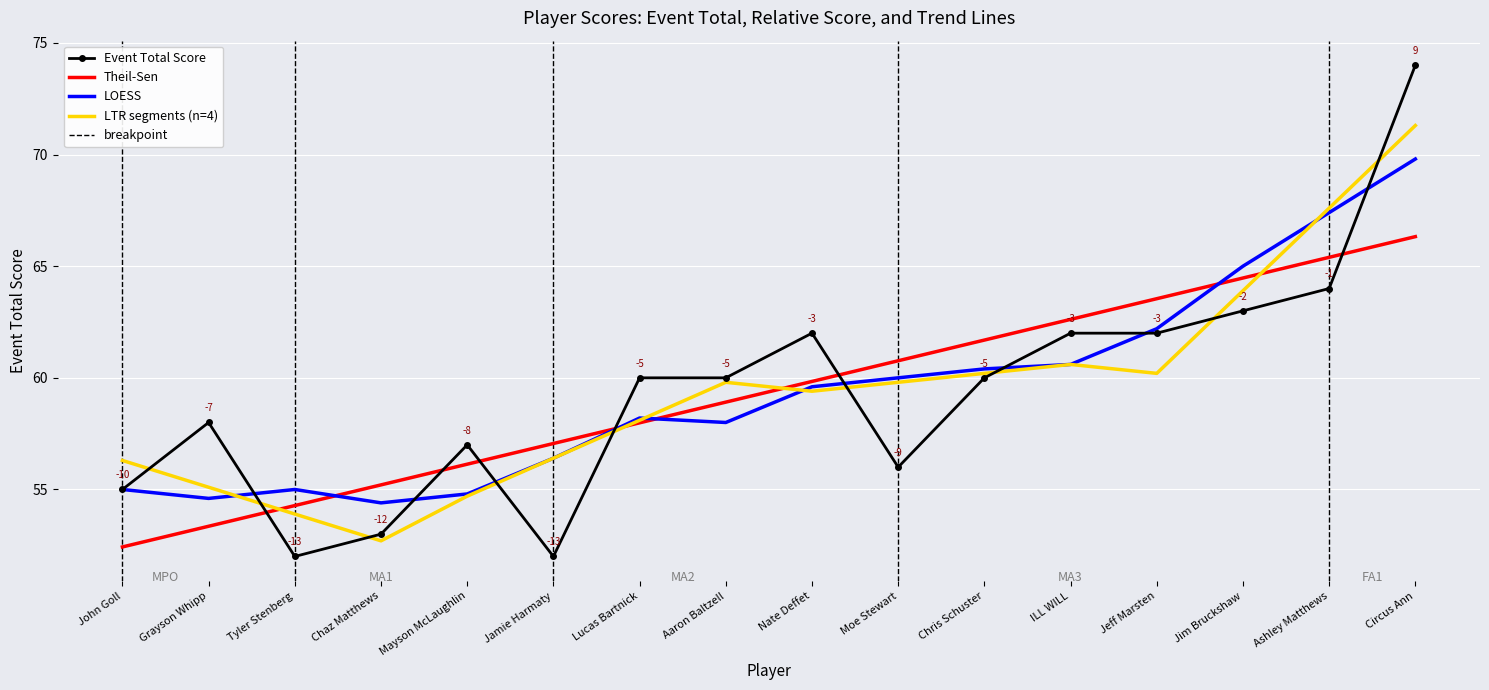

Reading left to right, what are all the values shown in this chart?

event_total_score: John Goll=55	Grayson Whipp=58	Tyler Stenberg=52	Chaz Matthews=53	Mayson McLaughlin=57	Jamie Harmaty=52	Lucas Bartnick=60	Aaron Baltzell=60	Nate Deffet=62	Moe Stewart=56	Chris Schuster=60	ILL WILL=62	Jeff Marsten=62	Jim Bruckshaw=63	Ashley Matthews=64	Circus Ann=74
round_total_score: John Goll=55	Grayson Whipp=58	Tyler Stenberg=52	Chaz Matthews=53	Mayson McLaughlin=57	Jamie Harmaty=52	Lucas Bartnick=60	Aaron Baltzell=60	Nate Deffet=62	Moe Stewart=56	Chris Schuster=60	ILL WILL=62	Jeff Marsten=62	Jim Bruckshaw=63	Ashley Matthews=64	Circus Ann=74
event_relative_score: John Goll=-10	Grayson Whipp=-7	Tyler Stenberg=-13	Chaz Matthews=-12	Mayson McLaughlin=-8	Jamie Harmaty=-13	Lucas Bartnick=-5	Aaron Baltzell=-5	Nate Deffet=-3	Moe Stewart=-9	Chris Schuster=-5	ILL WILL=-3	Jeff Marsten=-3	Jim Bruckshaw=-2	Ashley Matthews=-1	Circus Ann=9
round_relative_score: John Goll=-10	Grayson Whipp=-7	Tyler Stenberg=-13	Chaz Matthews=-12	Mayson McLaughlin=-8	Jamie Harmaty=-13	Lucas Bartnick=-5	Aaron Baltzell=-5	Nate Deffet=-3	Moe Stewart=-9	Chris Schuster=-5	ILL WILL=-3	Jeff Marsten=-3	Jim Bruckshaw=-2	Ashley Matthews=-1	Circus Ann=9